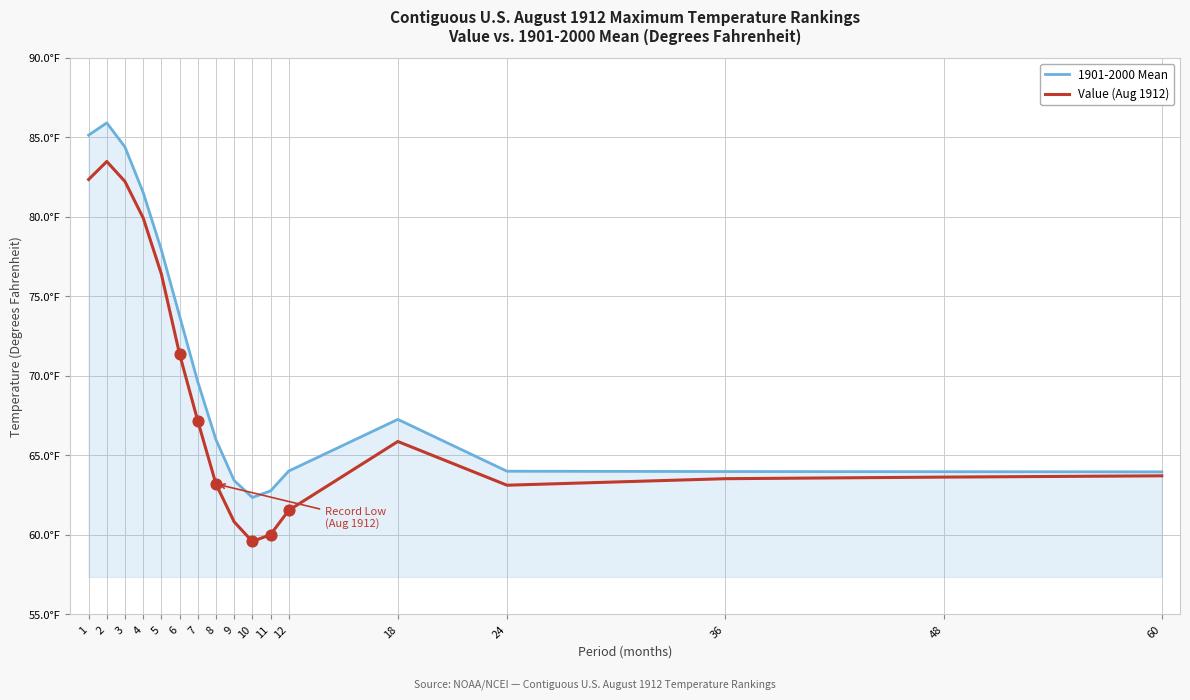

At how many categories does at least one series exceed 74?

5